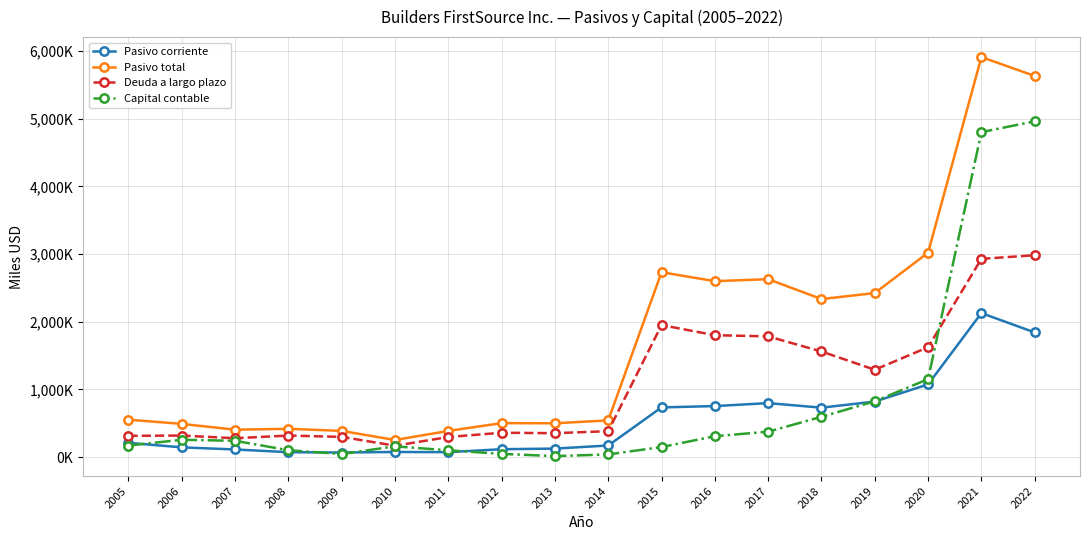

At which category is the sum across all series the highest?

2021